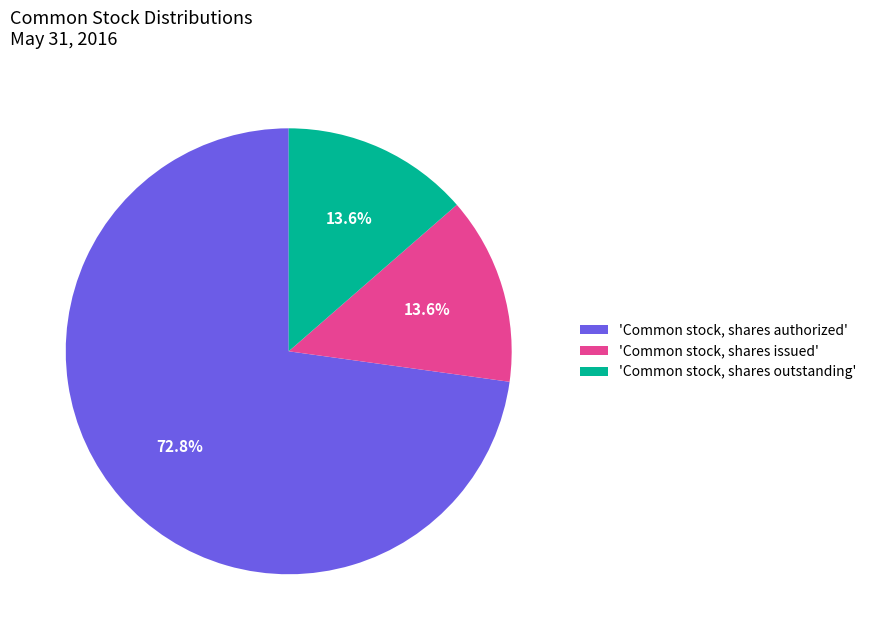

Is there any slice that represents more than half of the pie?

Yes